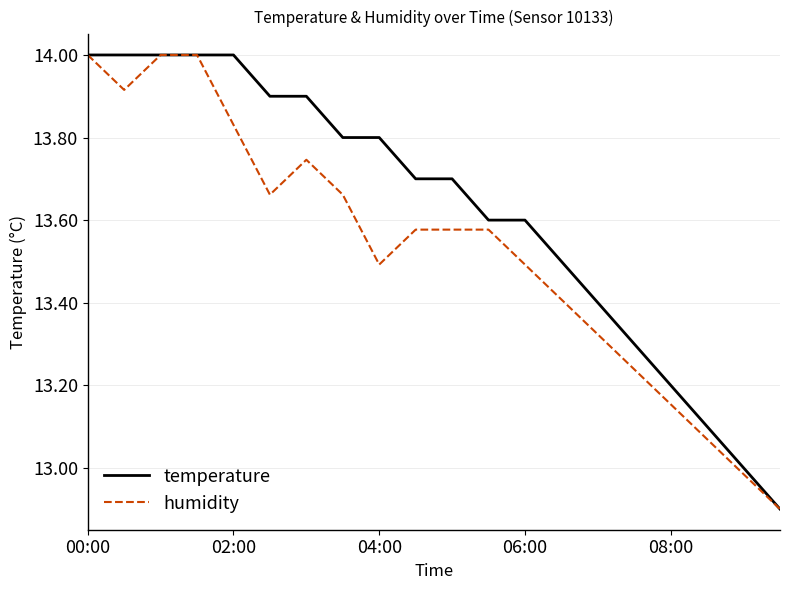

Which series has the largest total across all categories?

temperature